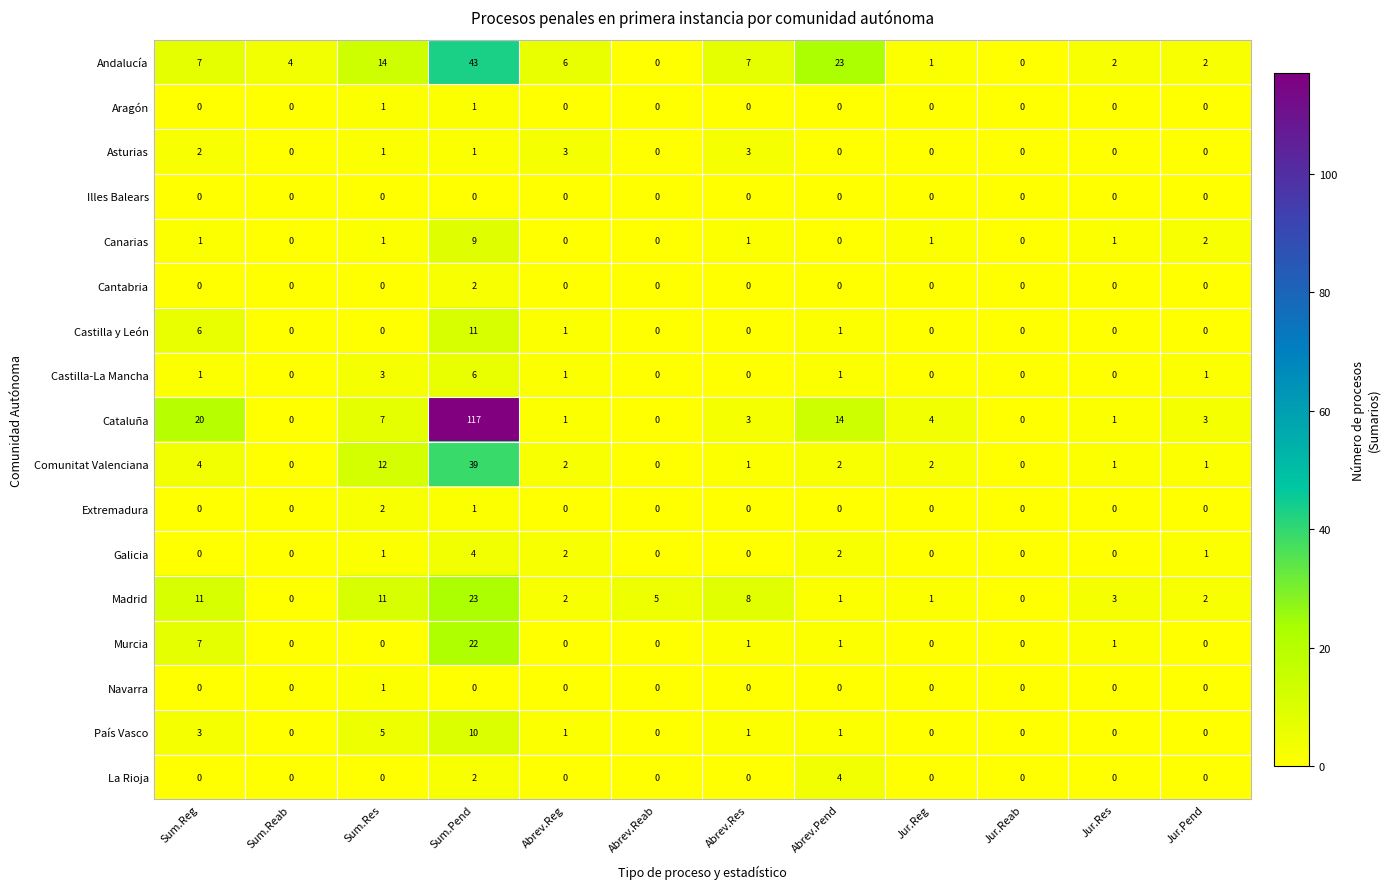

What is the difference between the highest and lowest values at Jur.Reg?

4